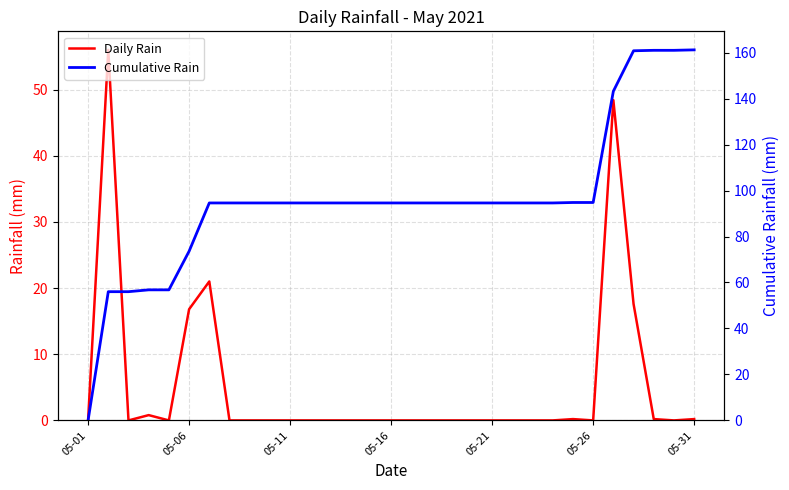

How many data points does each series have?

31